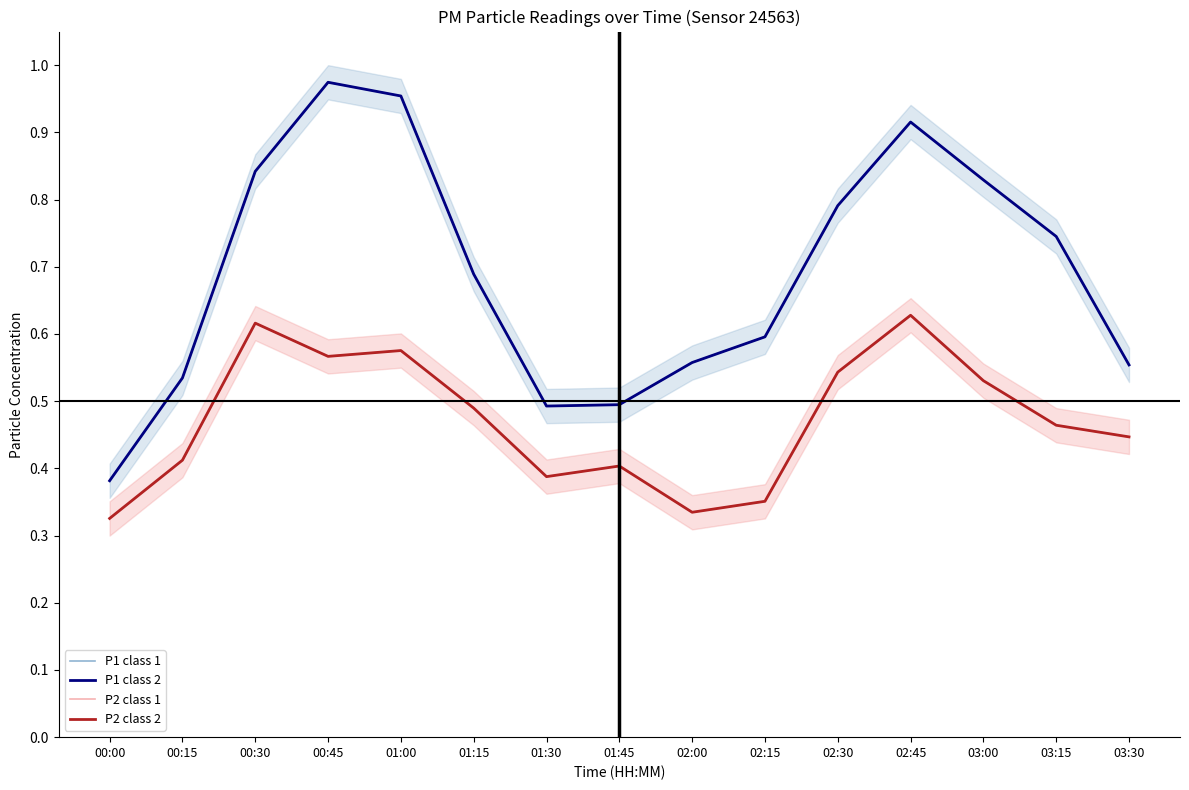

Where is P2 class 1 nearest to the value 0?

00:00